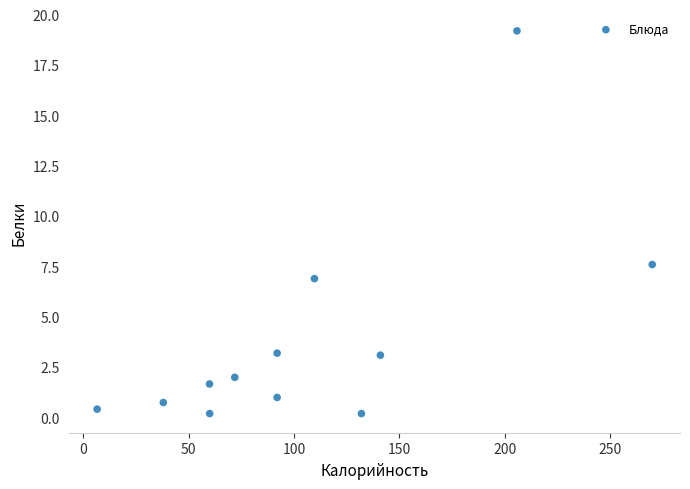

What Y value in the scatter plot is closest to 9?

7.6